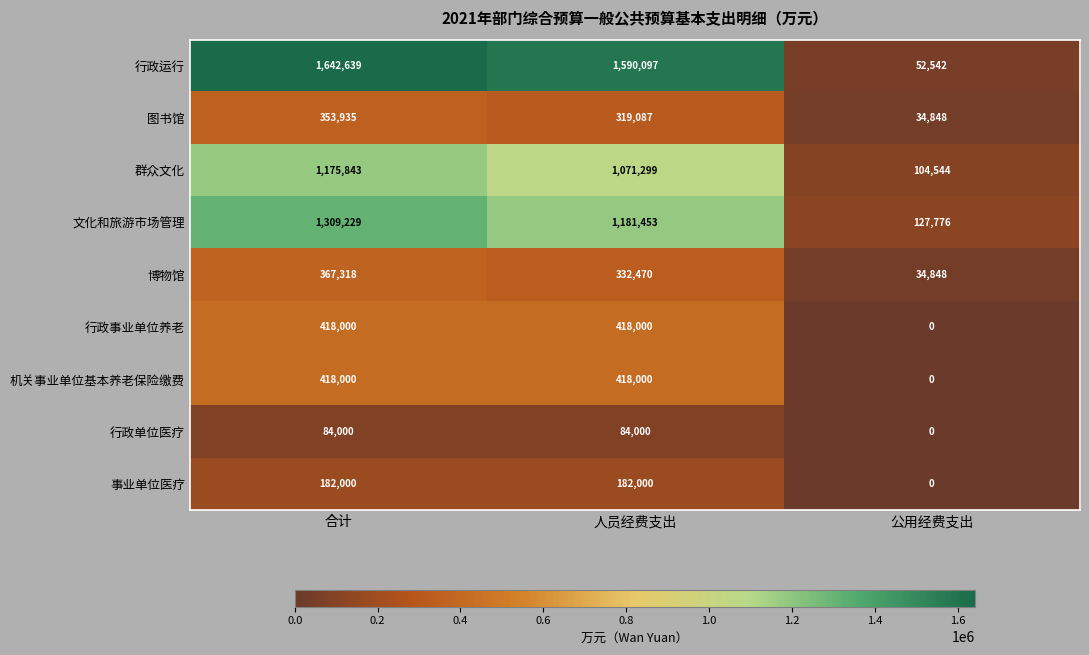

Which series has the widest spread of values?

行政运行